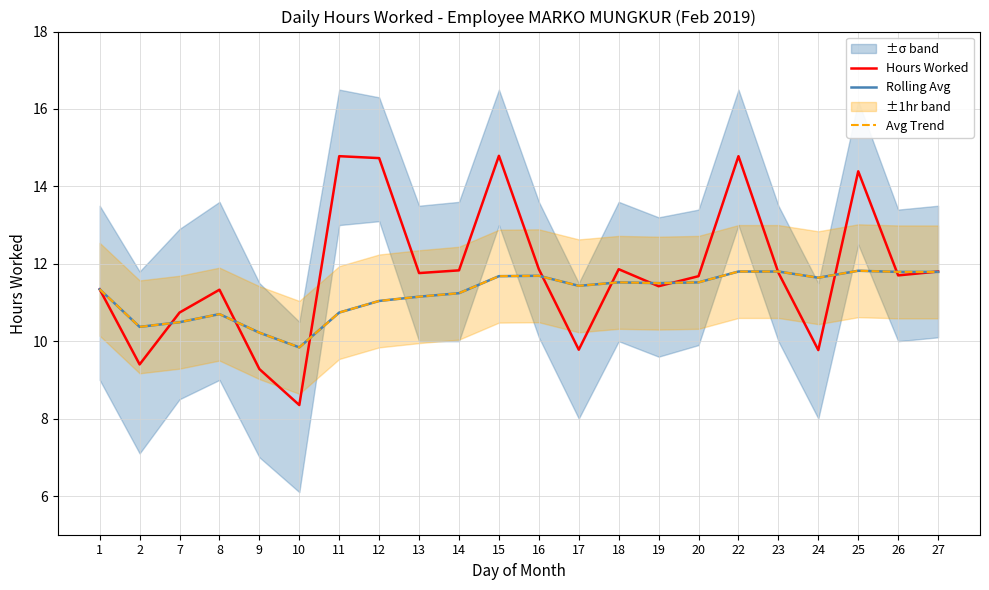

Which category has the highest value in the Avg Trend series?

25